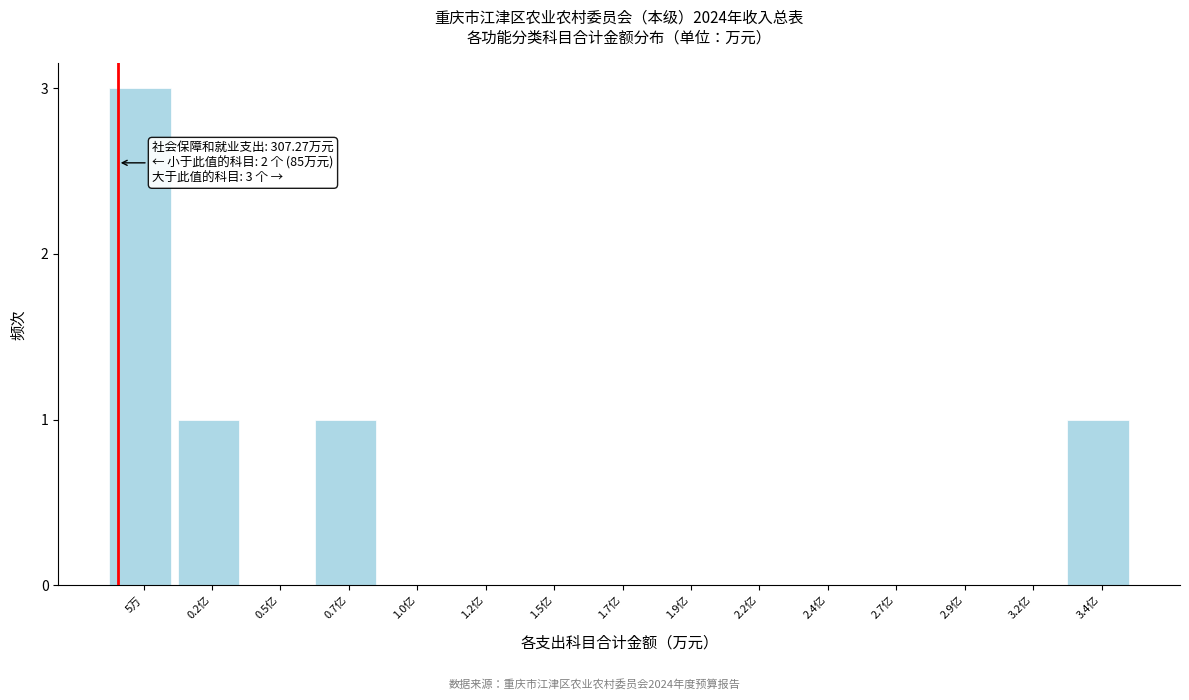

Reading left to right, transcribe all the data shown in this chart.

5万=3	0.2亿=1	0.5亿=0	0.7亿=1	1.0亿=0	1.2亿=0	1.5亿=0	1.7亿=0	1.9亿=0	2.2亿=0	2.4亿=0	2.7亿=0	2.9亿=0	3.2亿=0	3.4亿=1